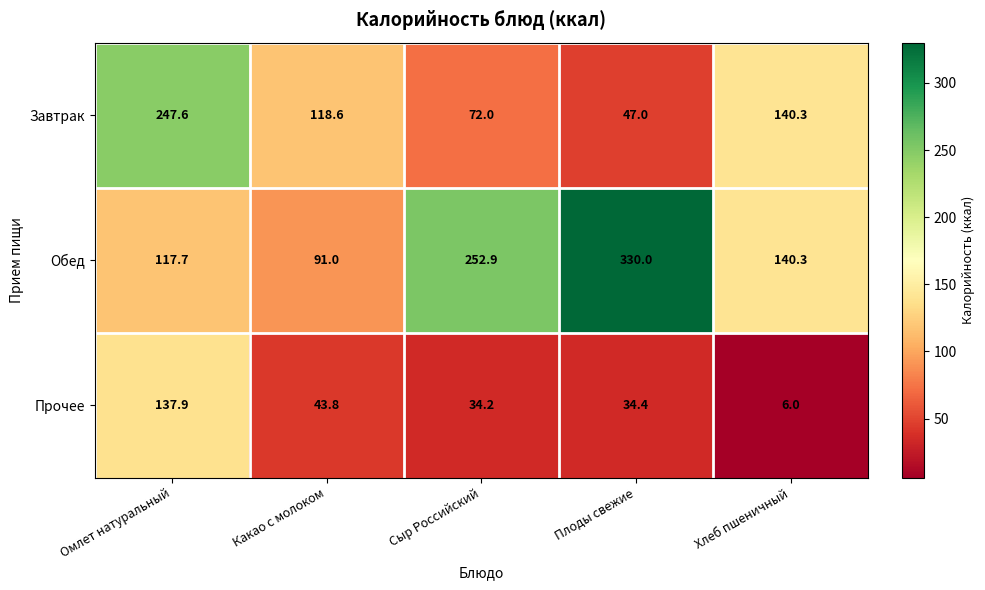

Between Омлет натуральный and Какао с молоком, which series saw the biggest shift?

Завтрак